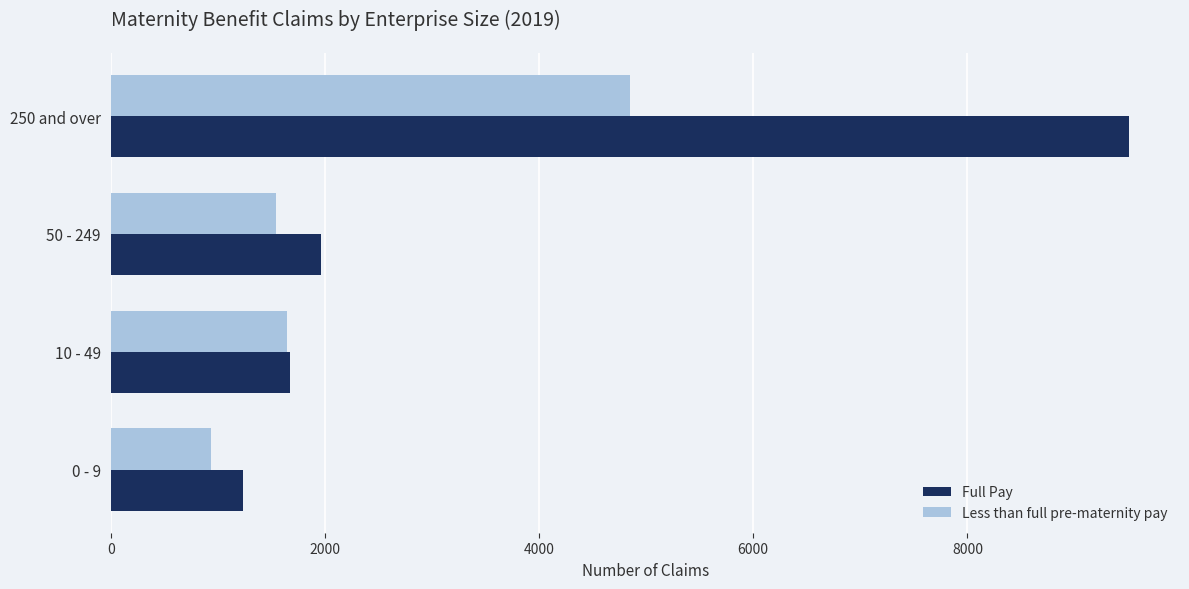

The value of Full Pay at 10 - 49 is 1670. True or false?

True